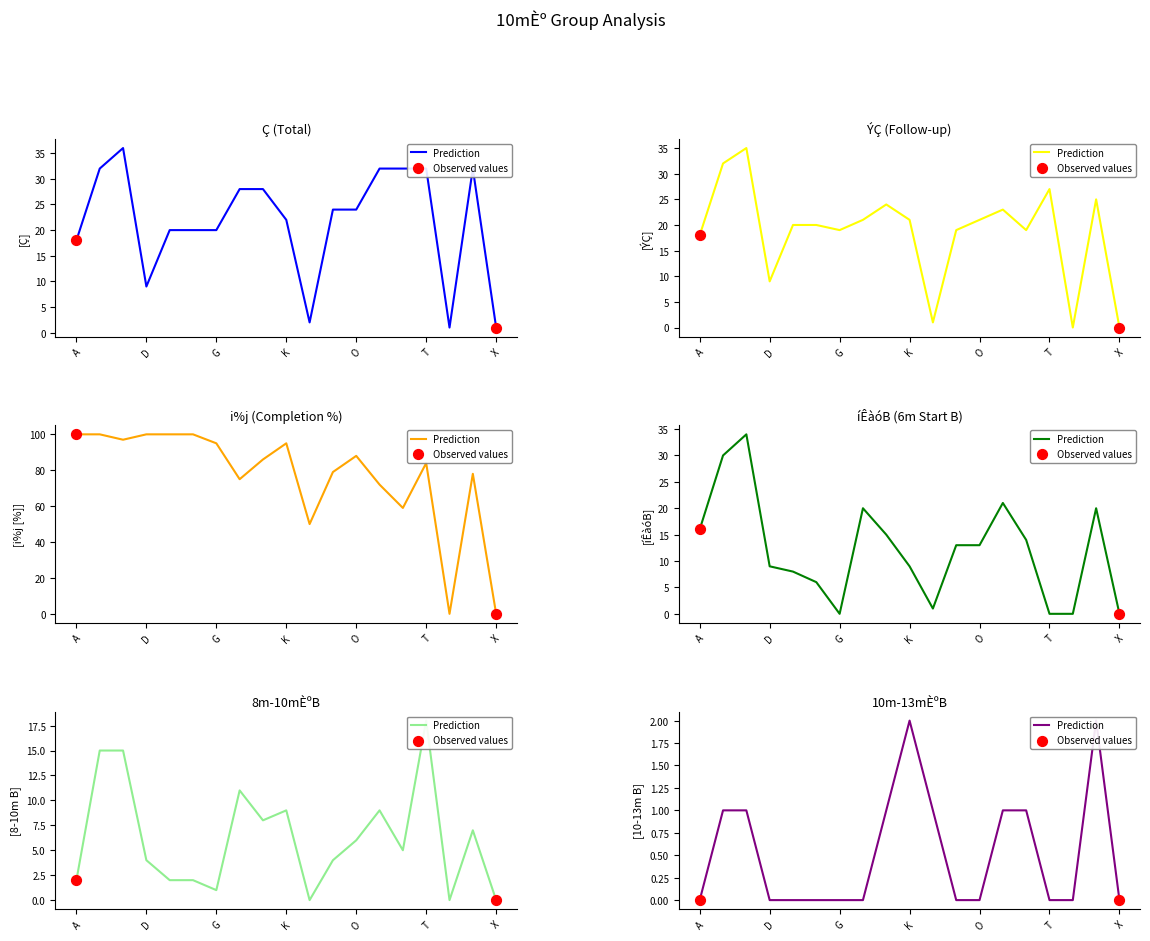

Is the value of i%j at R greater than the value of Ç at I?

Yes